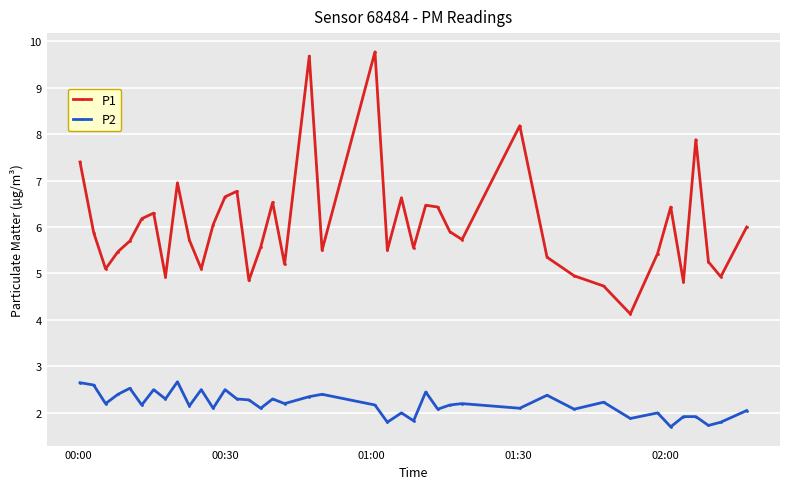

True or false: P1 and P2 intersect in this chart.

False